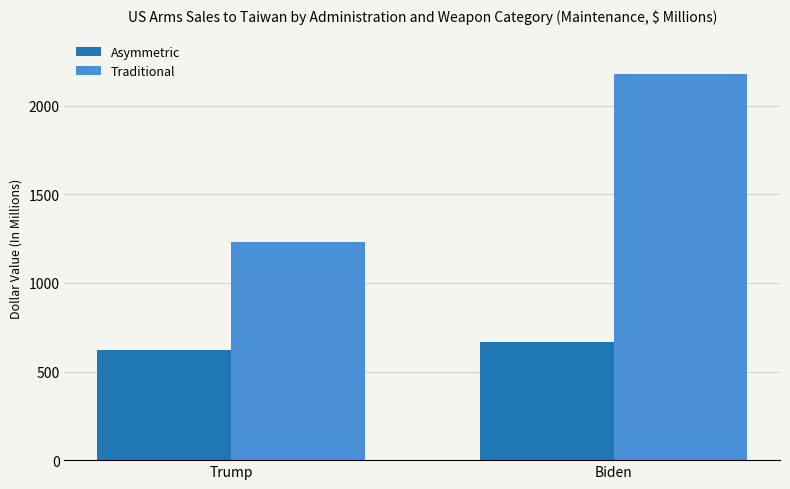

What is the difference between the maximum and minimum values in the Traditional series?

946